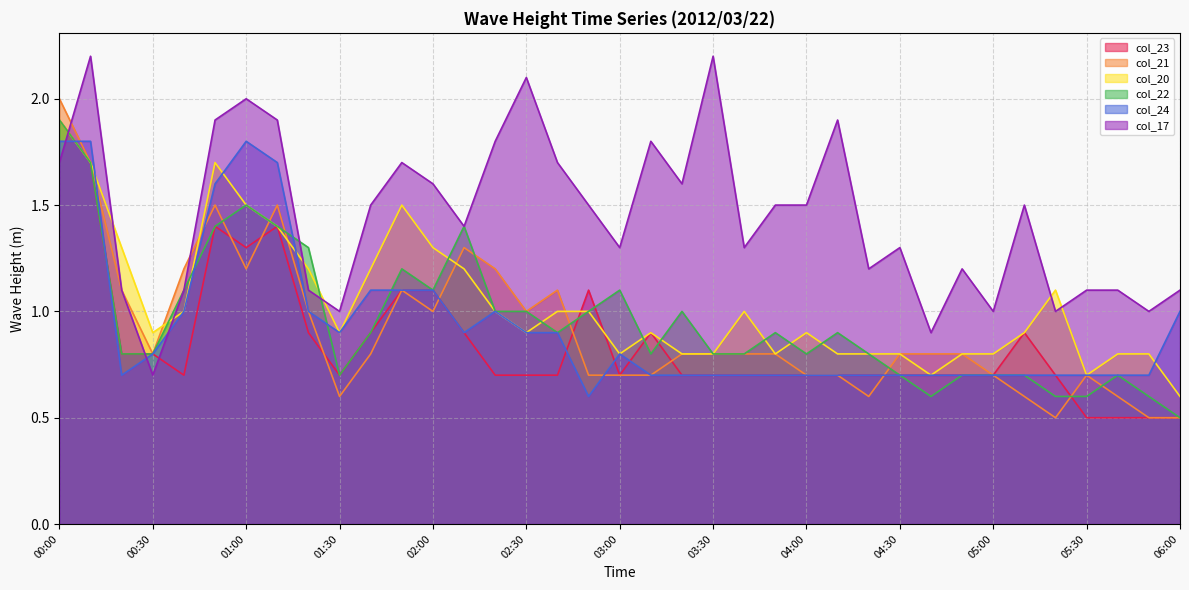

What is the average value of the col_20 series?

1.0